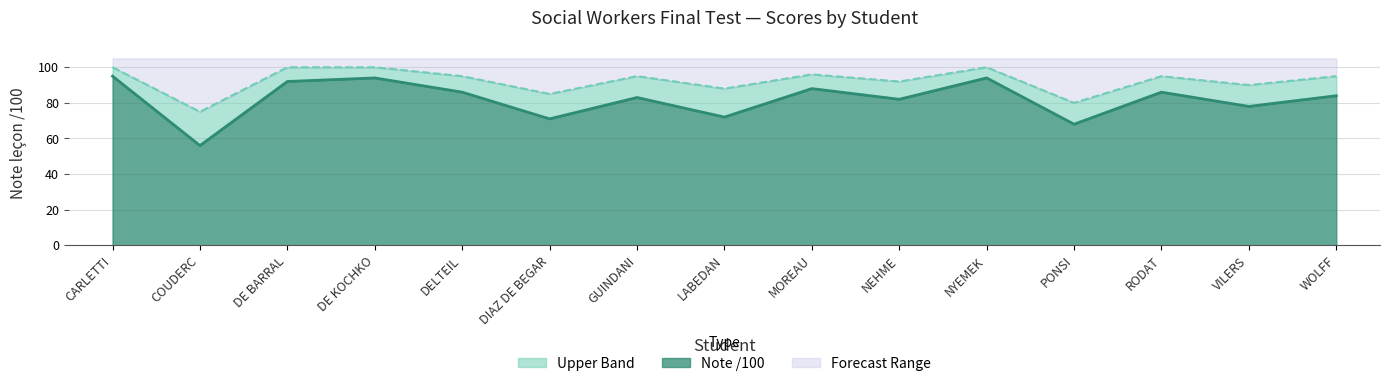

True or false: Upper Band and Note /100 cross at least once.

False